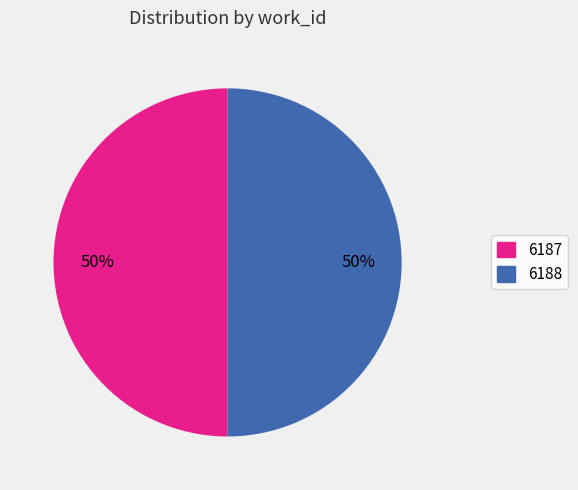

Approximately how many times larger is the value at 6187 compared to 6188?

1.0